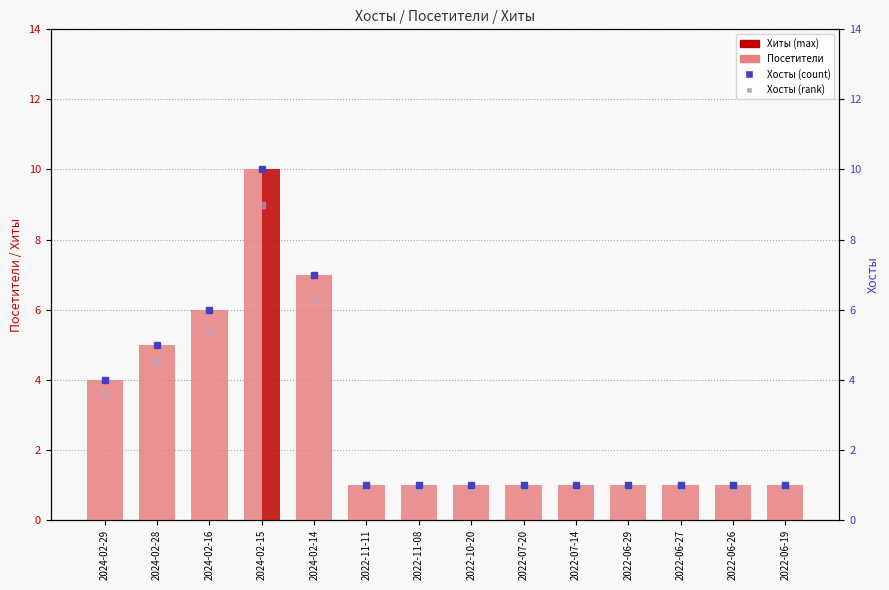

At how many categories does at least one series exceed 5?

3